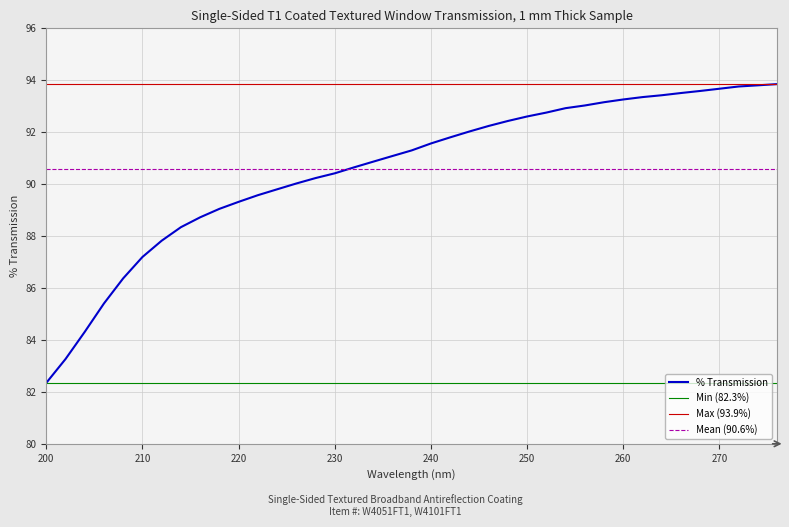

Does the chart have visible grid lines?

Yes